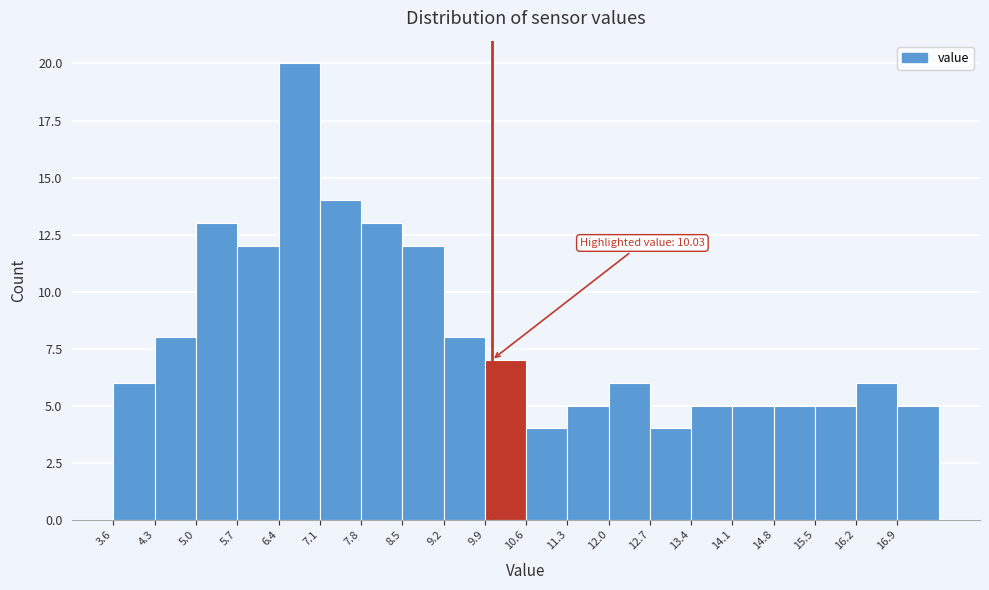

Which range on the x-axis has the tallest bar?

6.4 to 7.1